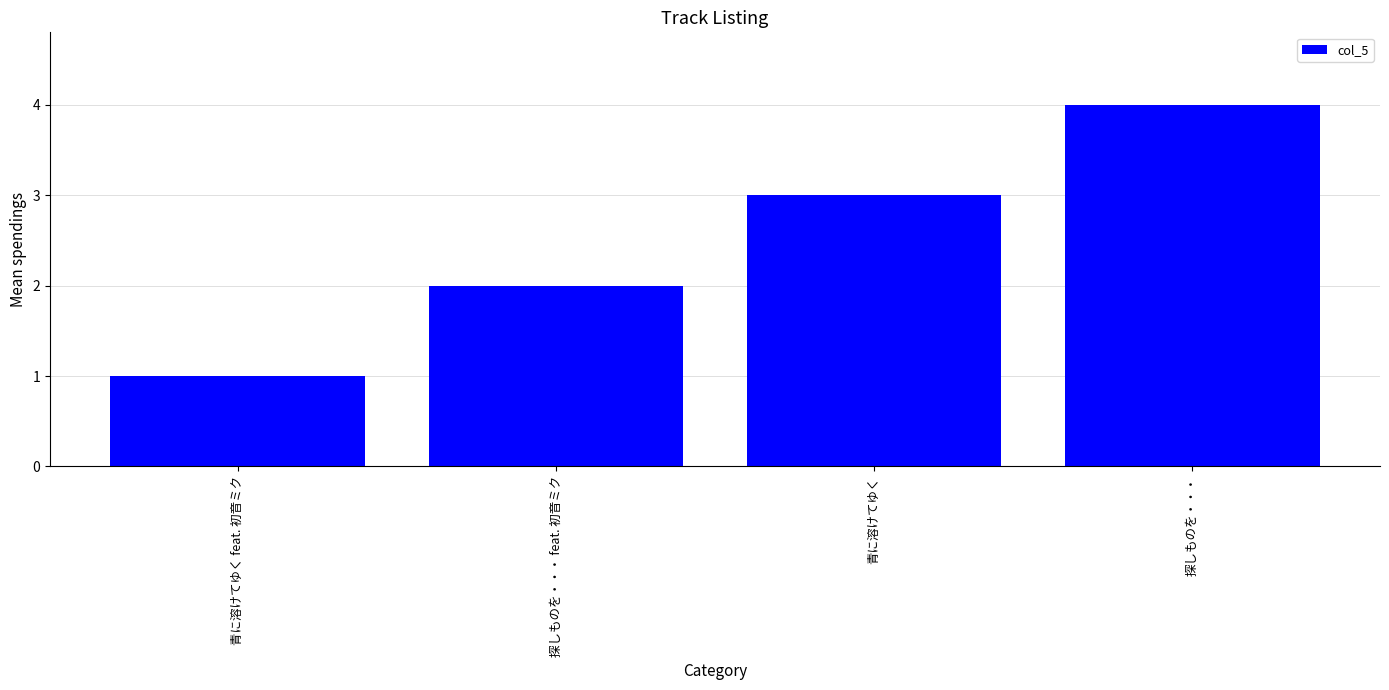

Reading left to right, transcribe all the data shown in this chart.

1	2	3	4